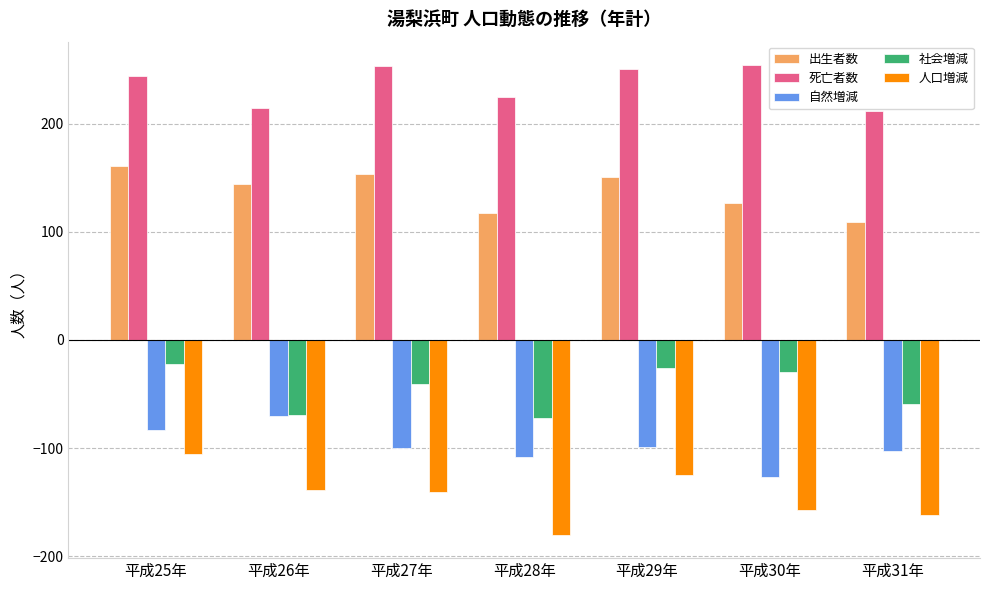

What are all the series names shown in the legend?

出生者数, 死亡者数, 自然増減, 社会増減, 人口増減